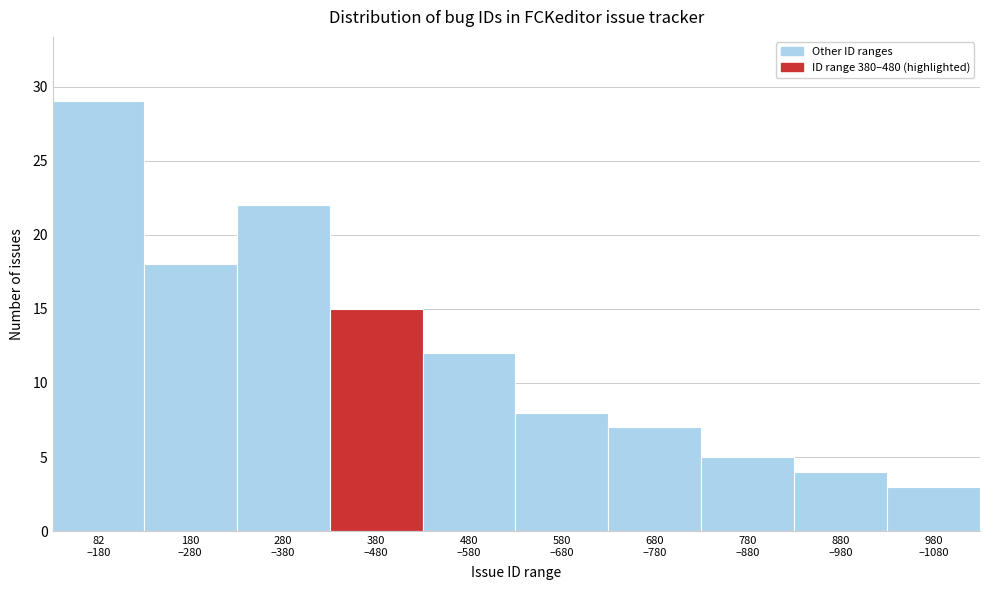

Reading left to right, transcribe all the data shown in this chart.

29	18	22	15	12	8	7	5	4	3